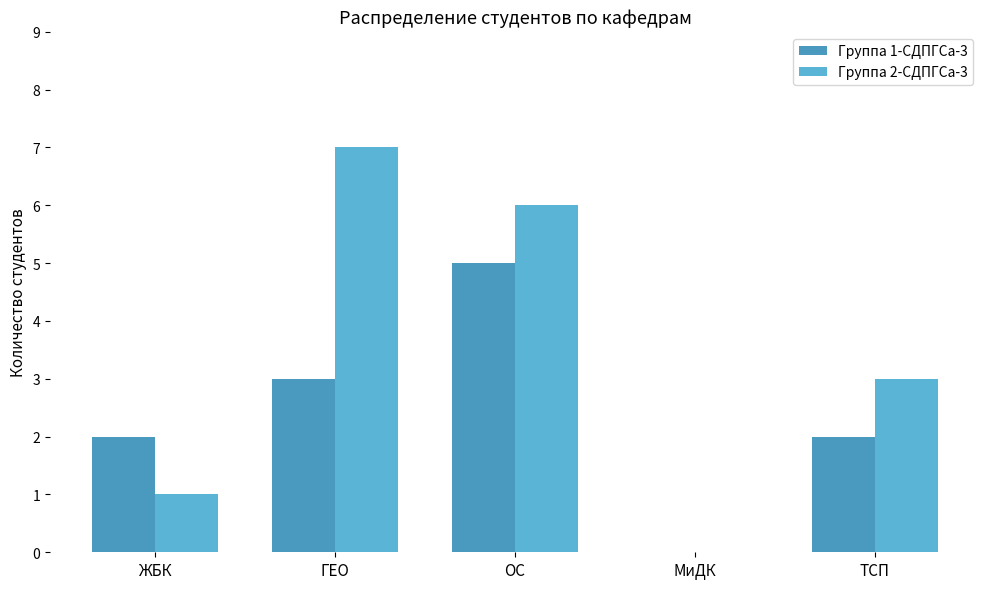

What is the value of the Группа 1-СДПГСа-3 bar at the 2nd from the left?

3